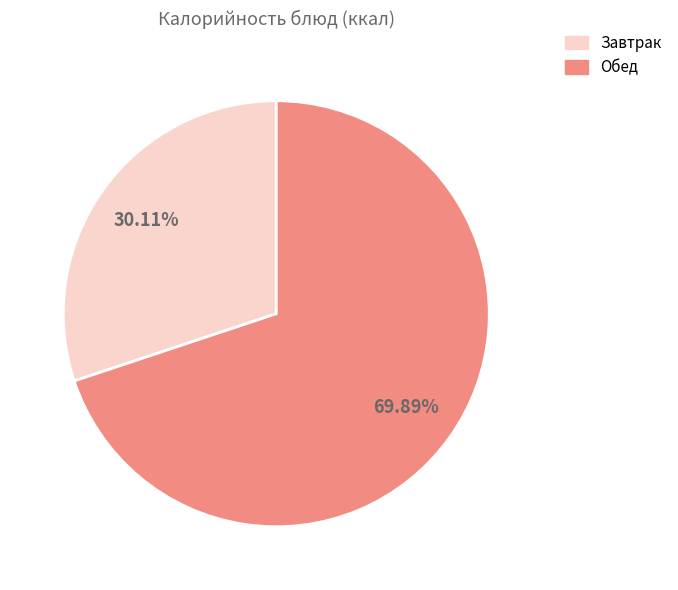

Does any single category account for the majority?

Yes